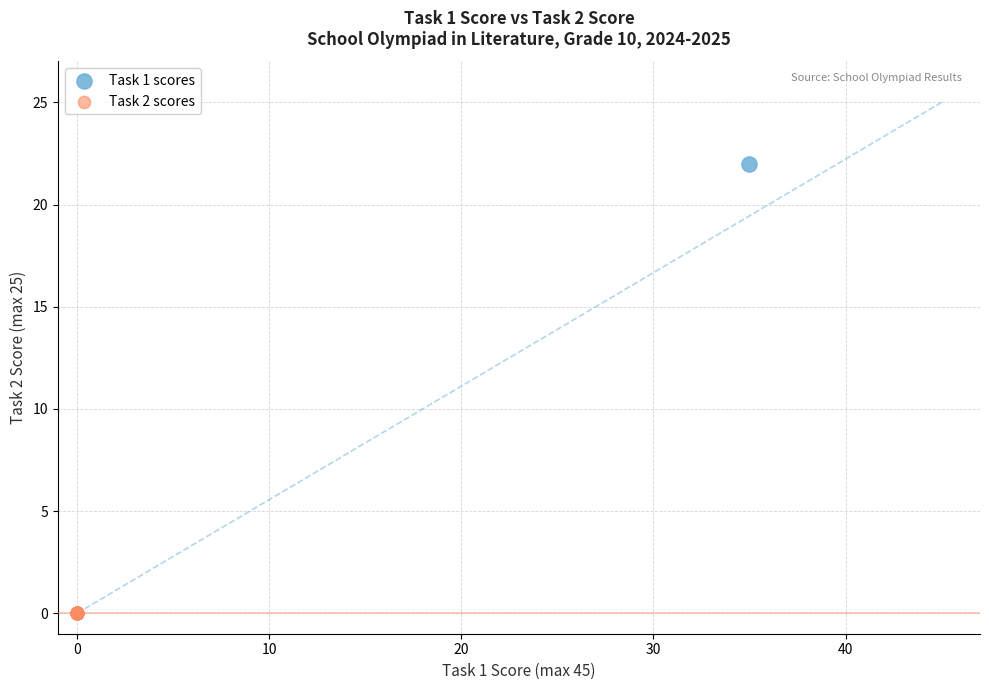

Which series contains the highest Y value?

Task 1 scores